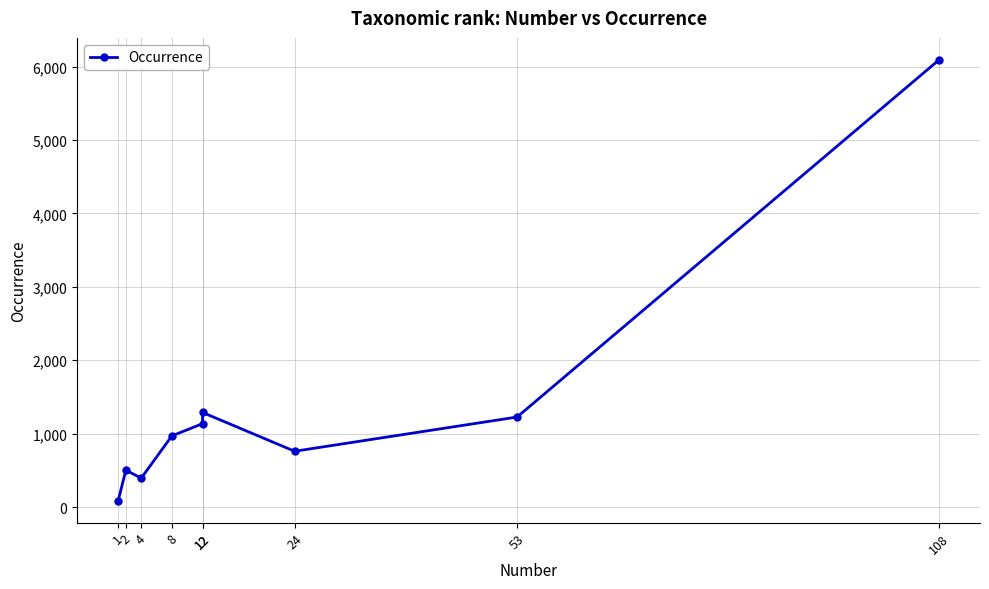

How many values are below 969?

4